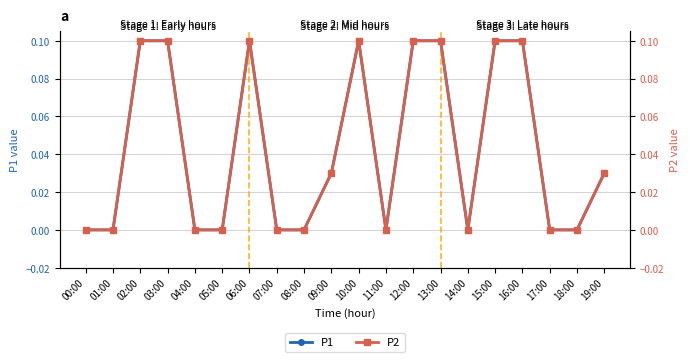

Between 15:00 and 09:00, which is larger?

15:00